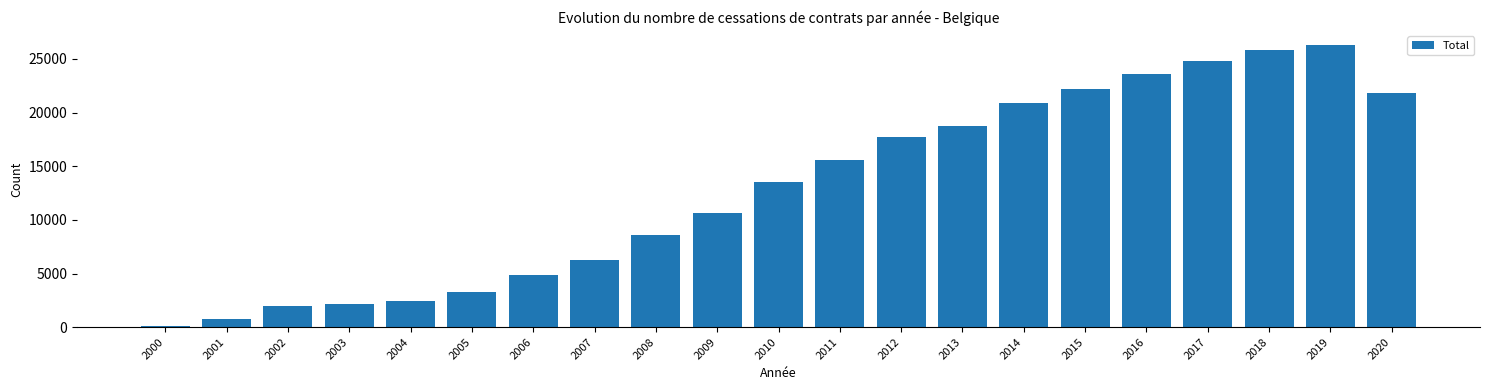

Reading left to right, list all the values displayed in this chart.

2000=111	2001=802	2002=2000	2003=2173	2004=2460	2005=3299	2006=4883	2007=6260	2008=8558	2009=10684	2010=13487	2011=15567	2012=17767	2013=18768	2014=20890	2015=22227	2016=23559	2017=24764	2018=25852	2019=26301	2020=21845